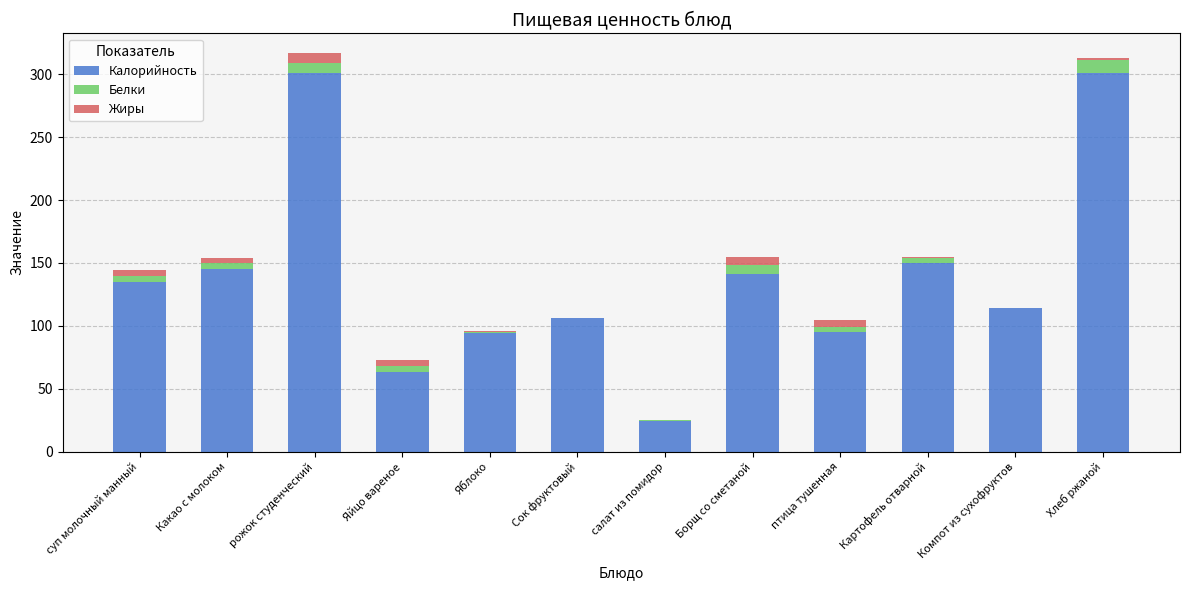

The value of Калорийность at Сок фруктовый is 141.1. True or false?

False